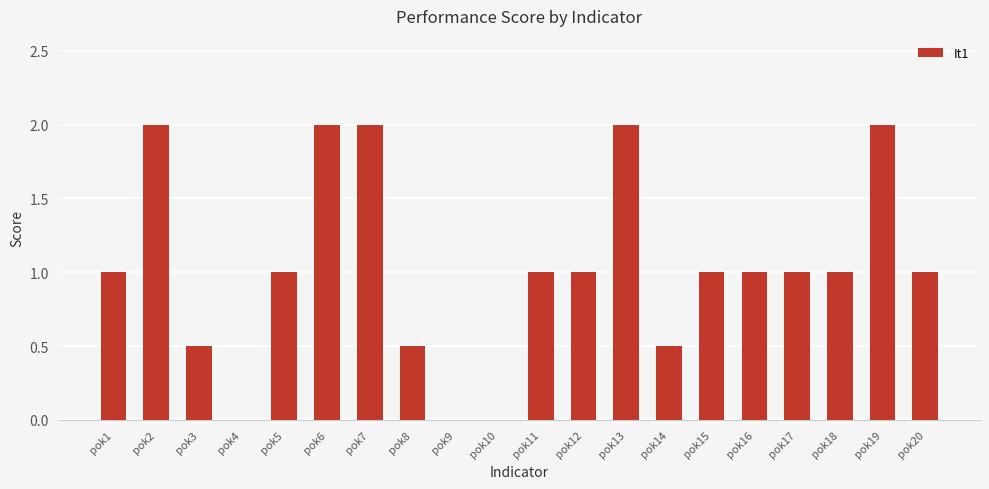

What is the sum of all values?

20.5